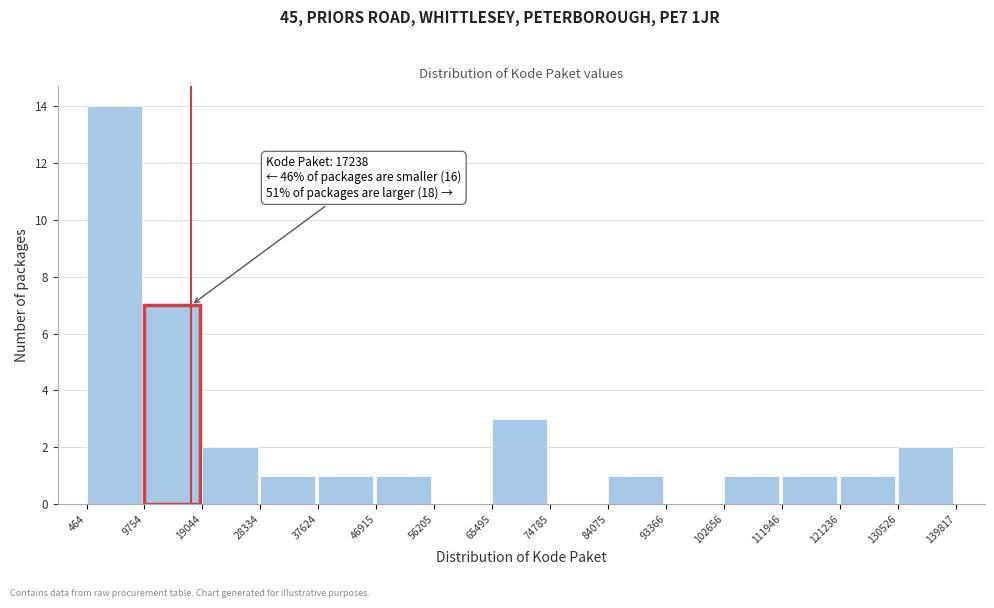

Over which range of the x-axis is the bar tallest?

464 to 9754